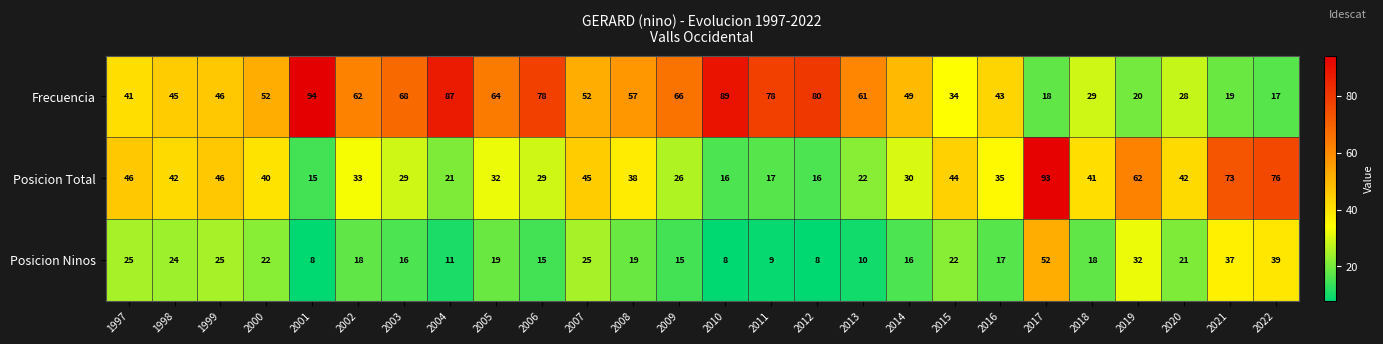

What is the difference between the highest and lowest values at 2004?

76